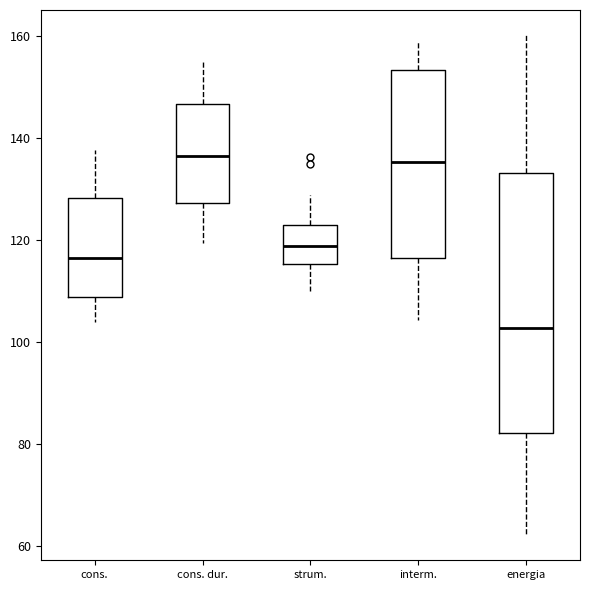

Comparing the boxes themselves (not the whiskers), which one is the tallest?

energia